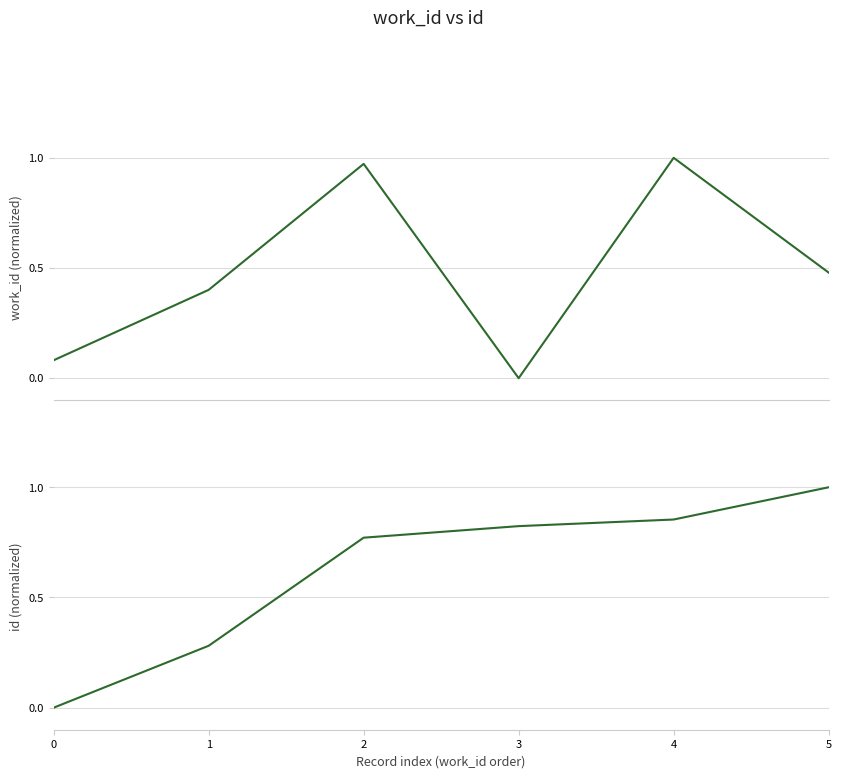

True or false: work_id (normalized) has more than 2 points higher than both neighbors.

False